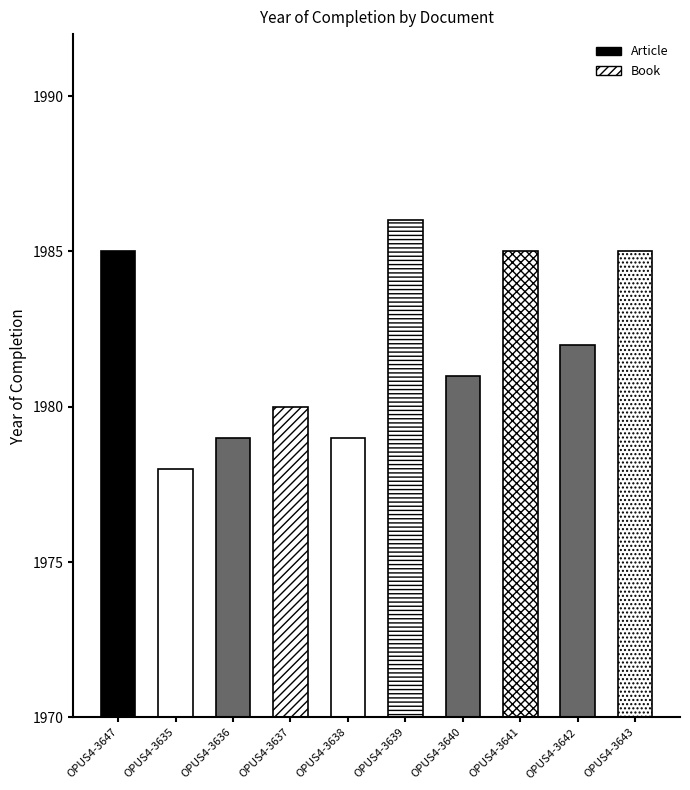

How many bars are there in total?

10